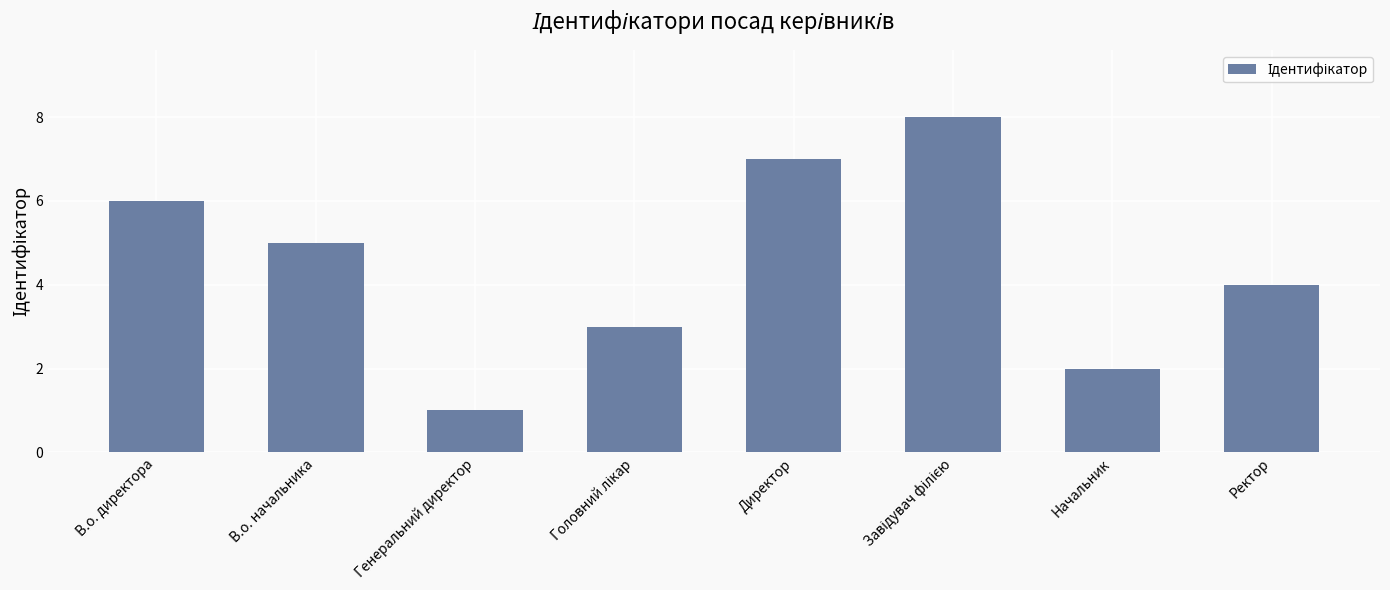

Which has a higher value, Начальник or Ректор?

Ректор